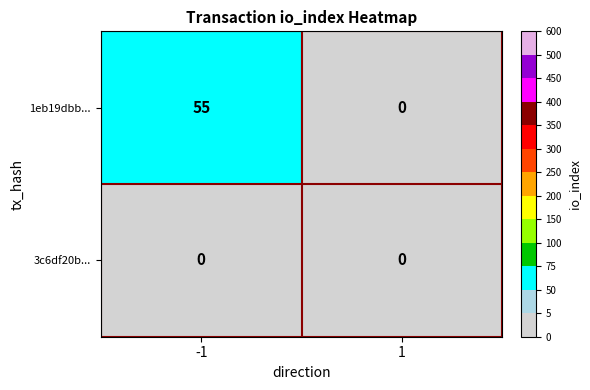

How many data points does each series have?

2